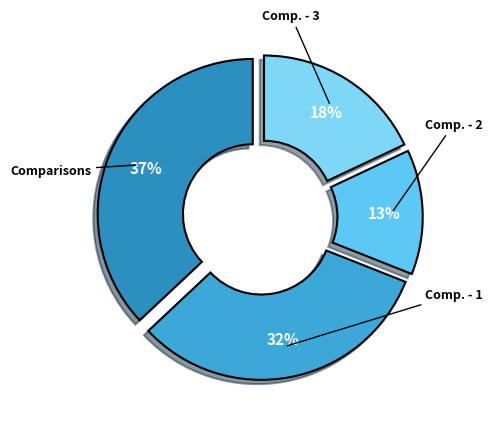

Count the number of slices in the pie.

4